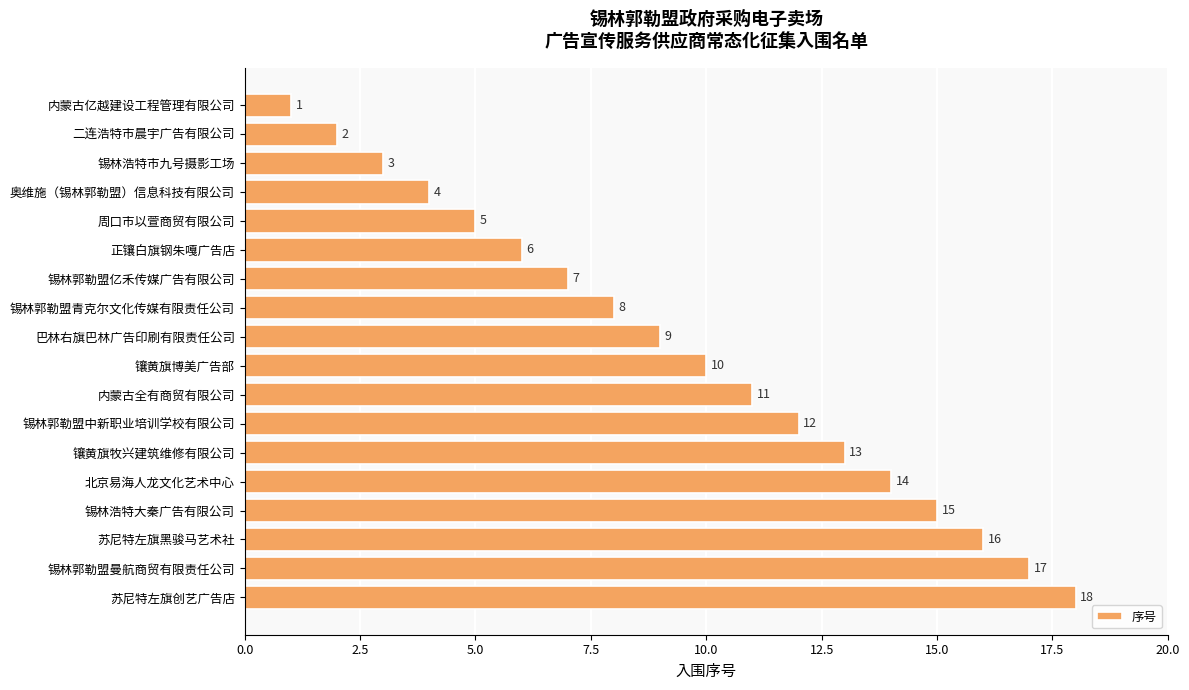

Rank the categories by value from lowest to highest.

内蒙古亿越建设工程管理有限公司, 二连浩特市晨宇广告有限公司, 锡林浩特市九号摄影工场, 奥维施（锡林郭勒盟）信息科技有限公司, 周口市以萱商贸有限公司, 正镶白旗钢朱嘎广告店, 锡林郭勒盟亿禾传媒广告有限公司, 锡林郭勒盟青克尔文化传媒有限责任公司, 巴林右旗巴林广告印刷有限责任公司, 镶黄旗博美广告部, 内蒙古全有商贸有限公司, 锡林郭勒盟中新职业培训学校有限公司, 镶黄旗牧兴建筑维修有限公司, 北京易海人龙文化艺术中心, 锡林浩特大秦广告有限公司, 苏尼特左旗黑骏马艺术社, 锡林郭勒盟曼航商贸有限责任公司, 苏尼特左旗创艺广告店